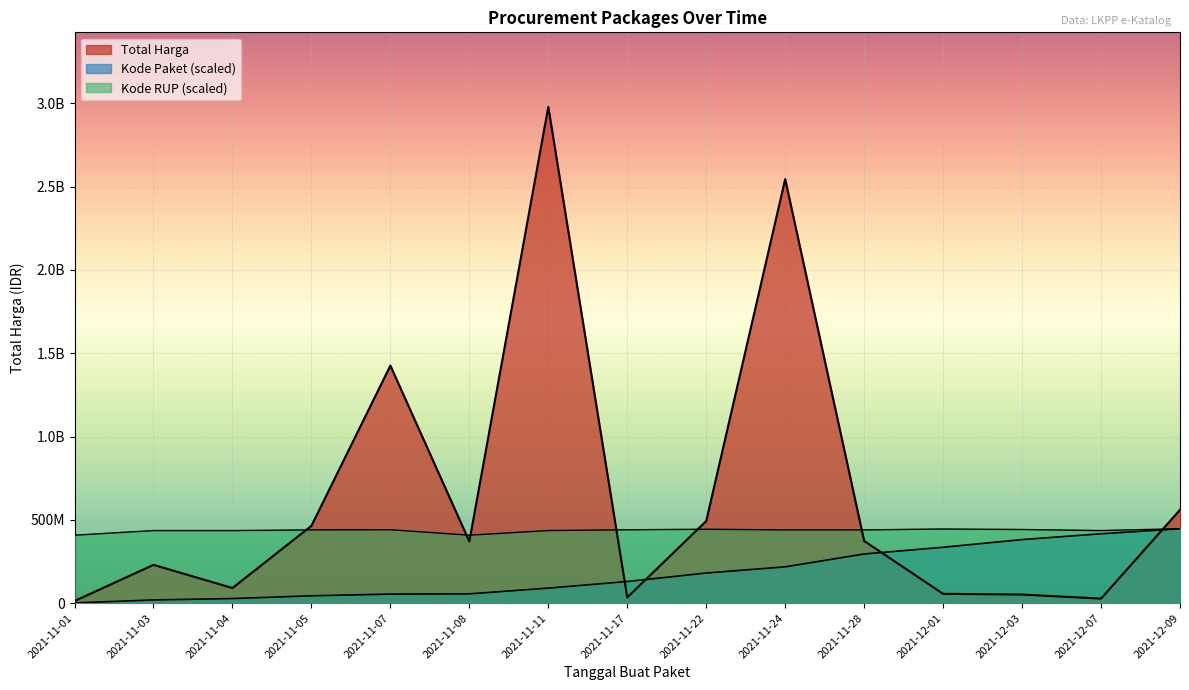

What are all the series names shown in the legend?

Total Harga, Kode Paket, Kode RUP